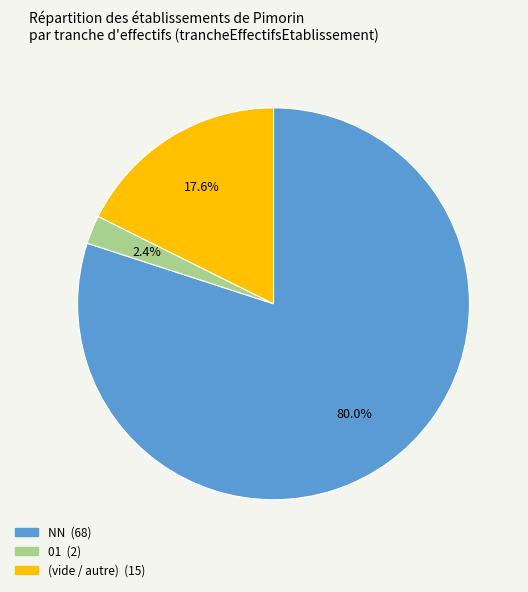

To the nearest percent, what is the difference between the largest and smallest slice percentages?

78%